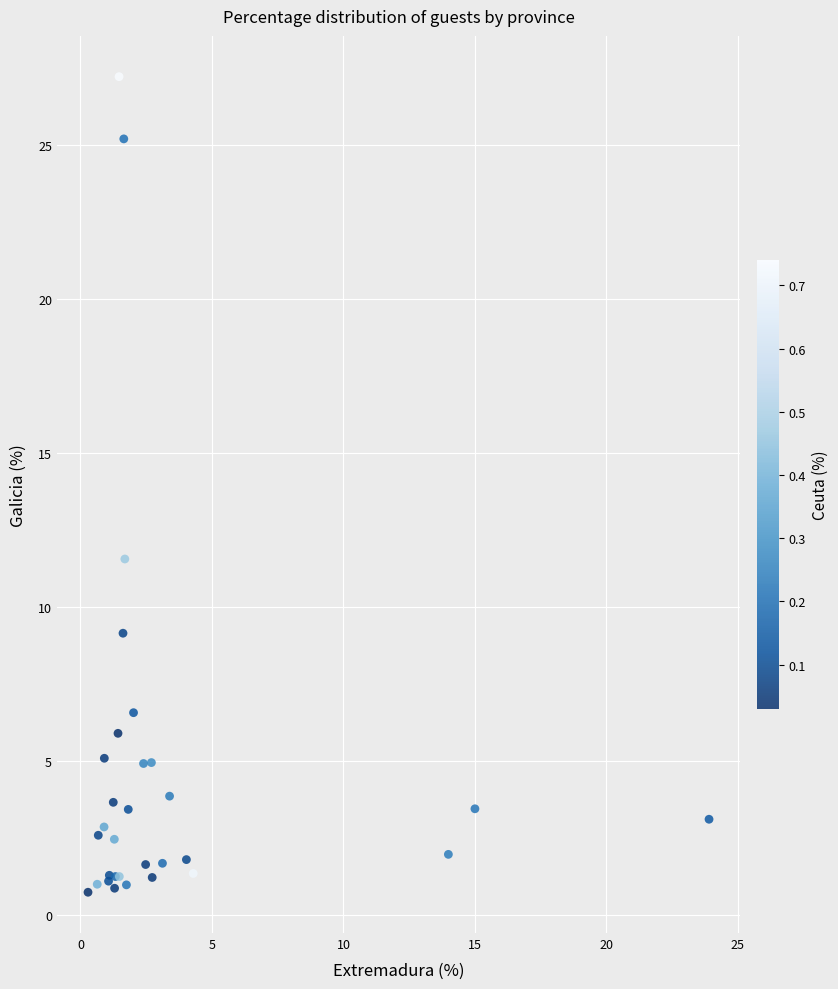

What Y value in the scatter plot is closest to 13?

11.6